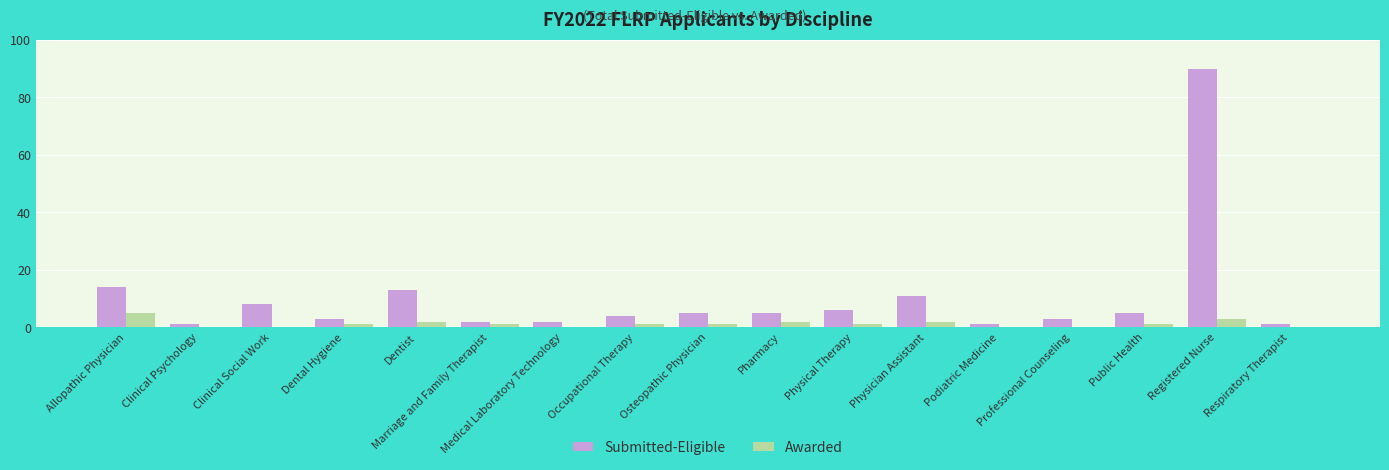

What is the sum of all Submitted-Eligible values?

174